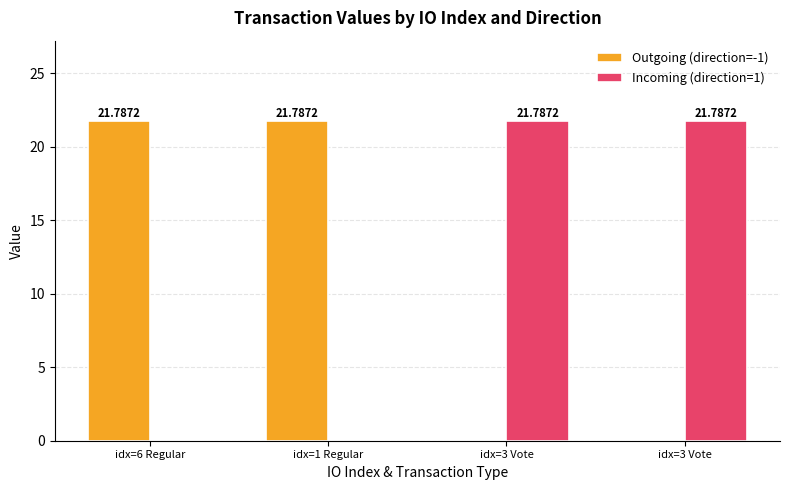

Reading left to right, what are all the values shown in this chart?

Outgoing (direction=-1): 21.8	21.8	0.0	0.0
Incoming (direction=1): 0.0	0.0	21.8	21.8